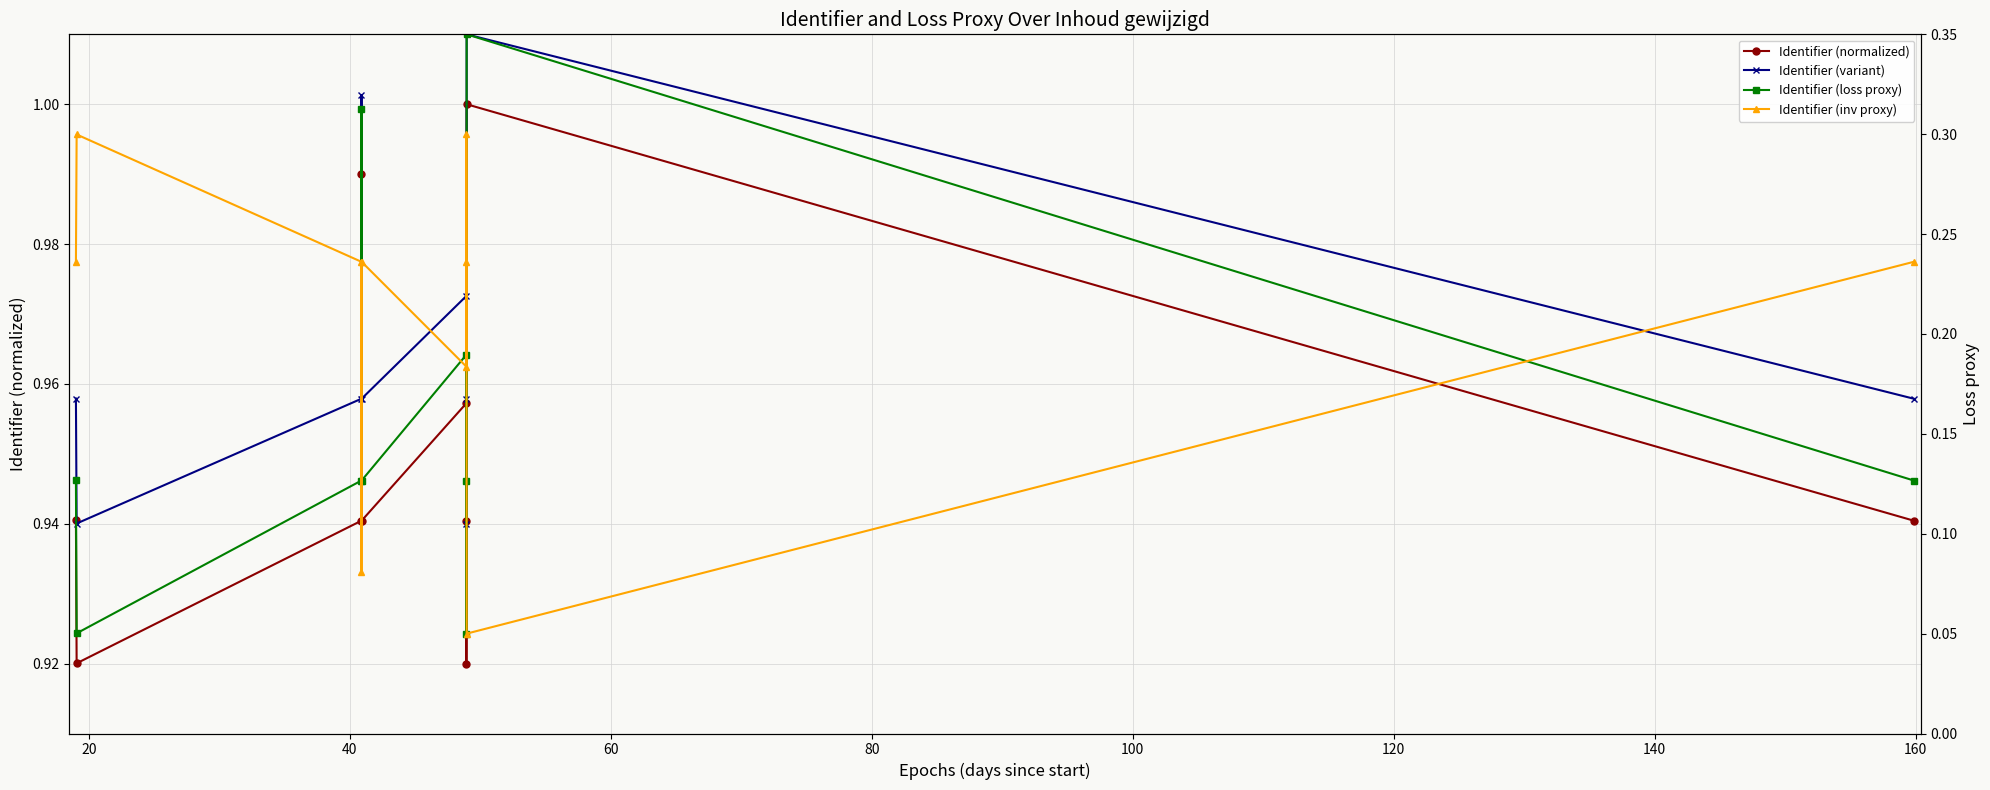

What is the highest value of the Identifier (inv proxy) series?

0.3